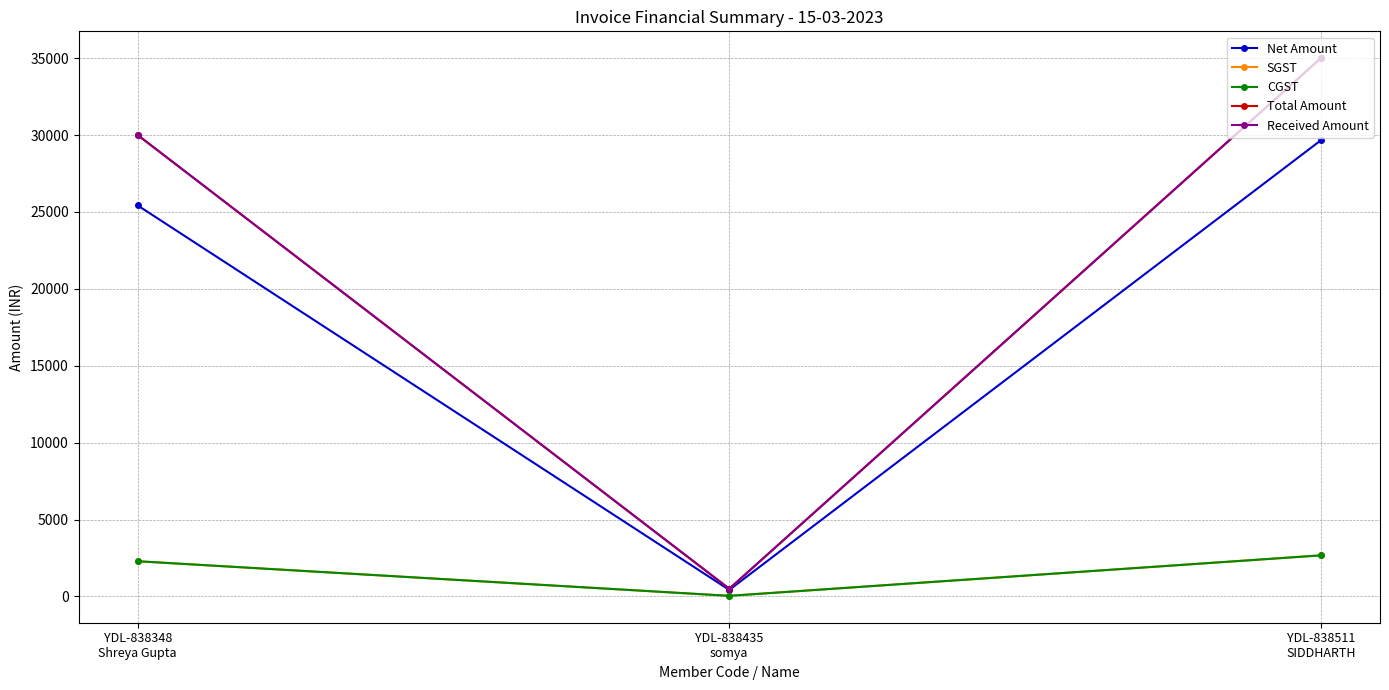

Is this an area chart (filled region under the line)?

No